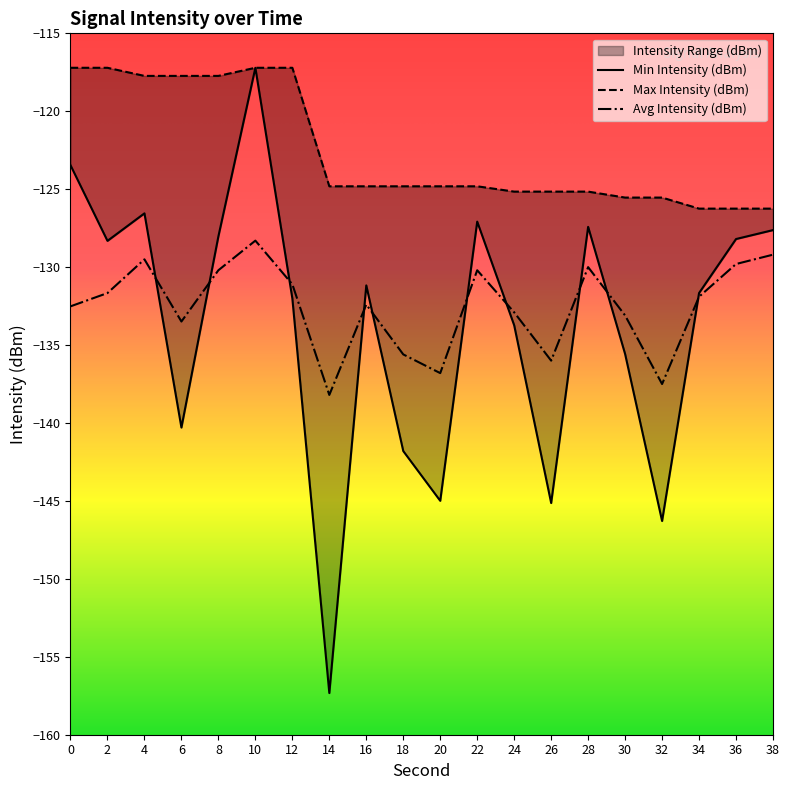

Rank the series at 28 from highest to lowest value.

Max Intensity (dBm), Min Intensity (dBm), Avg Intensity (dBm)